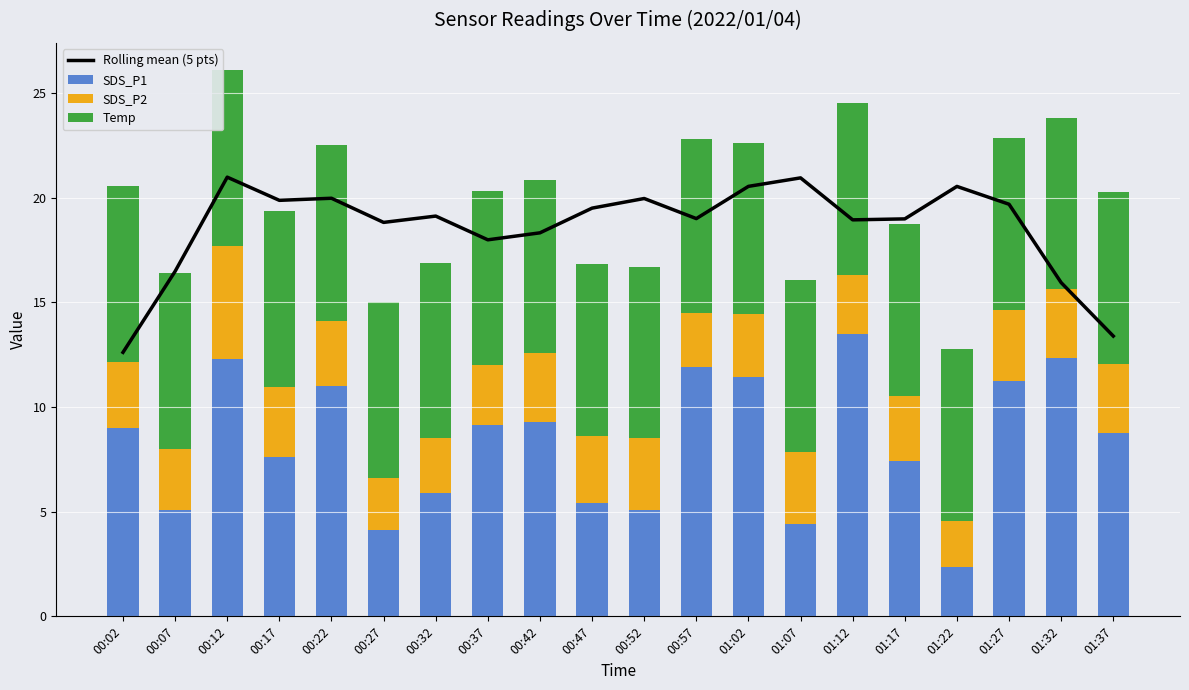

What is the value of the Temp bar at the 3rd from the left?

8.4